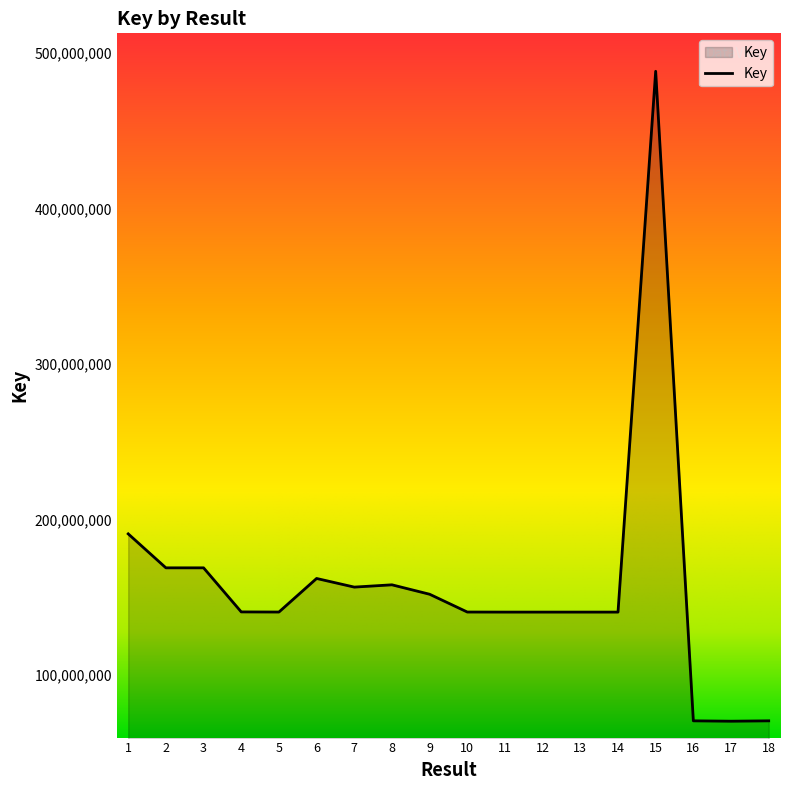

What is the sum of the values at 17 and 4?

210753188